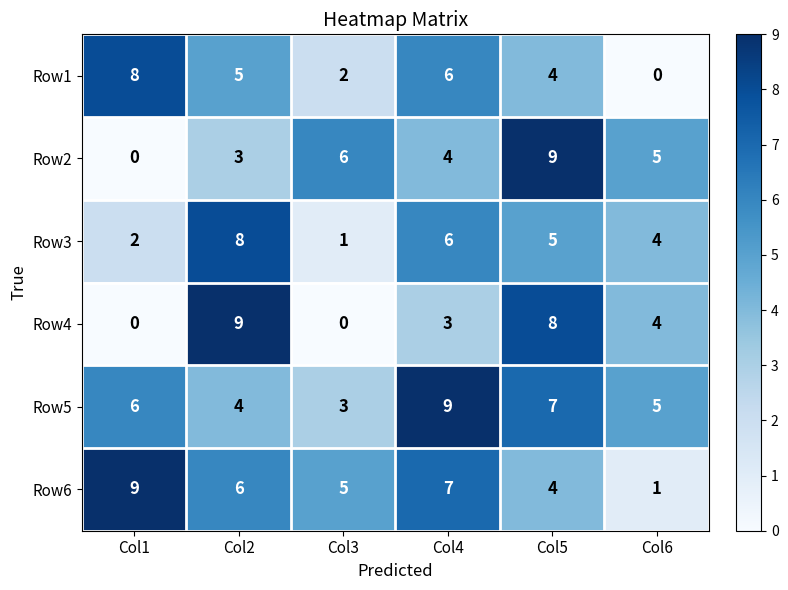

At which label is Row1 closest to 4?

Col5